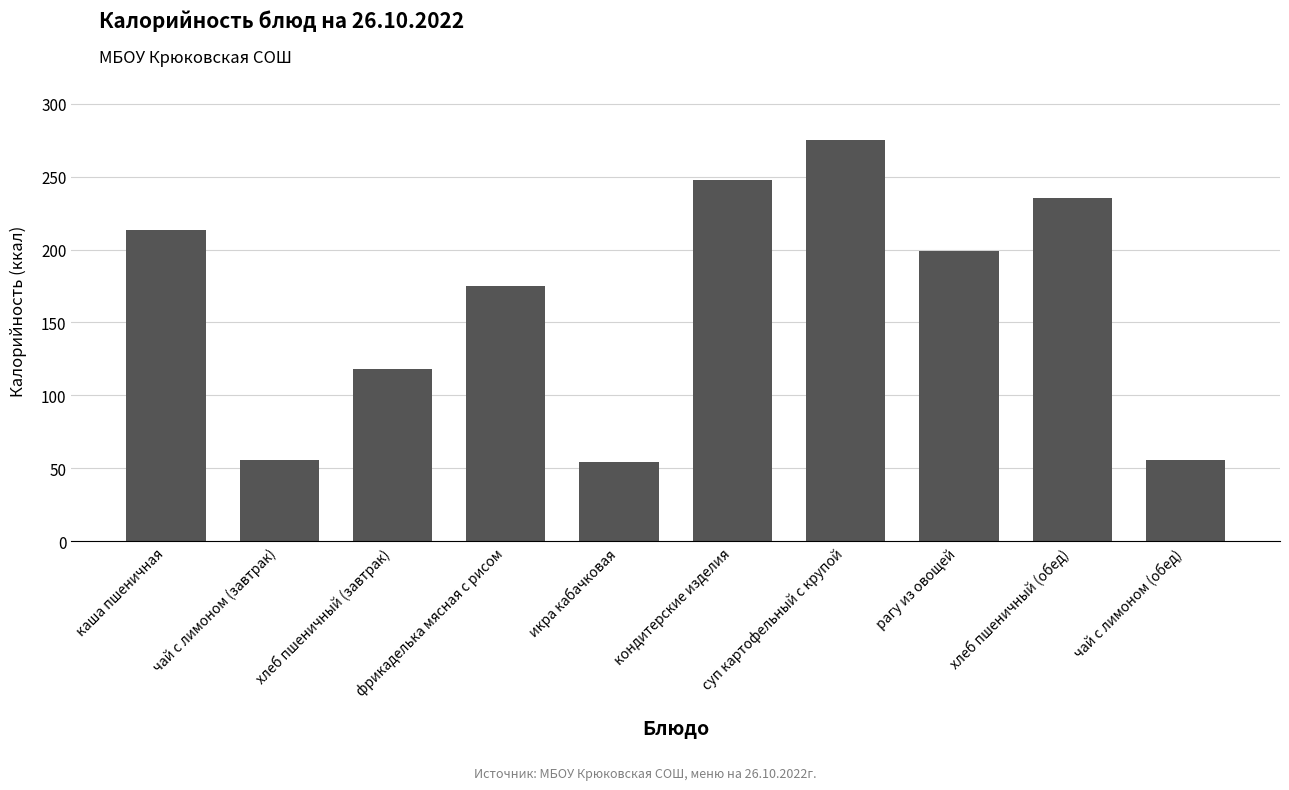

Does the chart contain stacked bars?

No